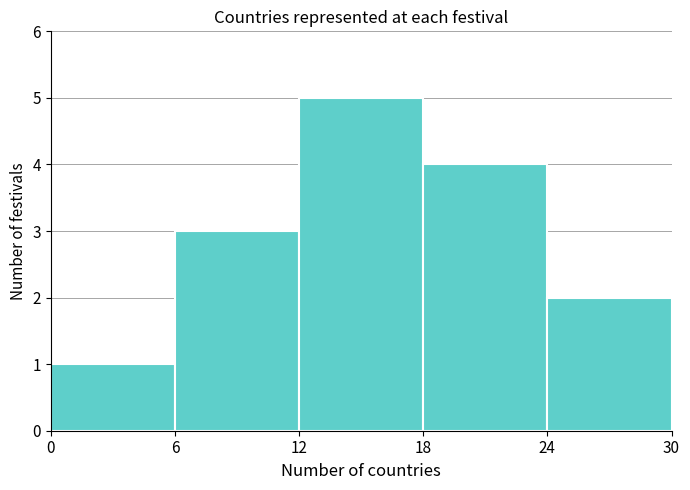

Reading left to right, list every bar in this chart as the range it spans on the x-axis followed by its height. The values are not printed on the chart, so give them approximately, as read against the axis.

0 to 6: 1
6 to 12: 3
12 to 18: 5
18 to 24: 4
24 to 30: 2